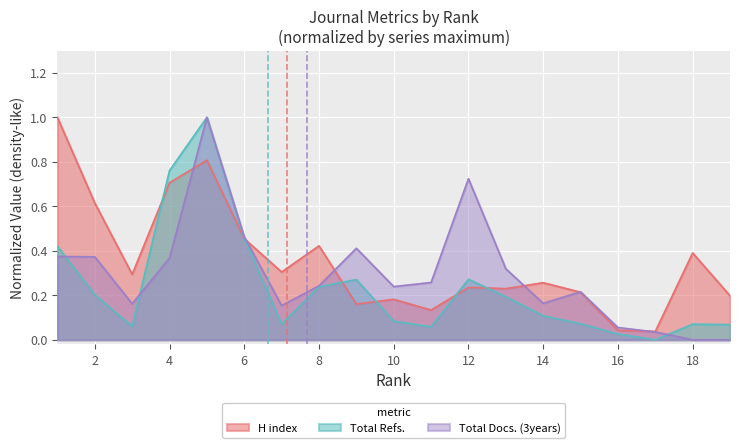

True or false: Total Refs. and Total Docs. (3years) cross at least once.

True